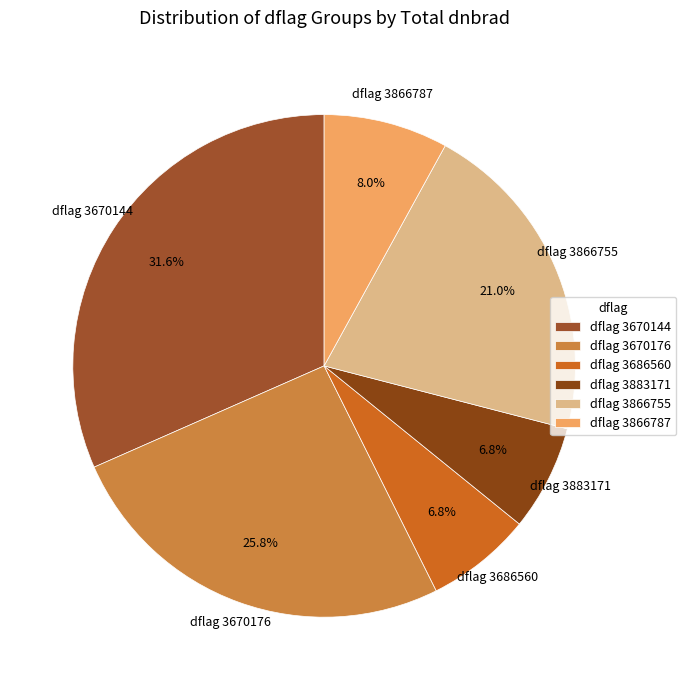

Between dflag 3866787 and dflag 3670176, which is larger?

dflag 3670176